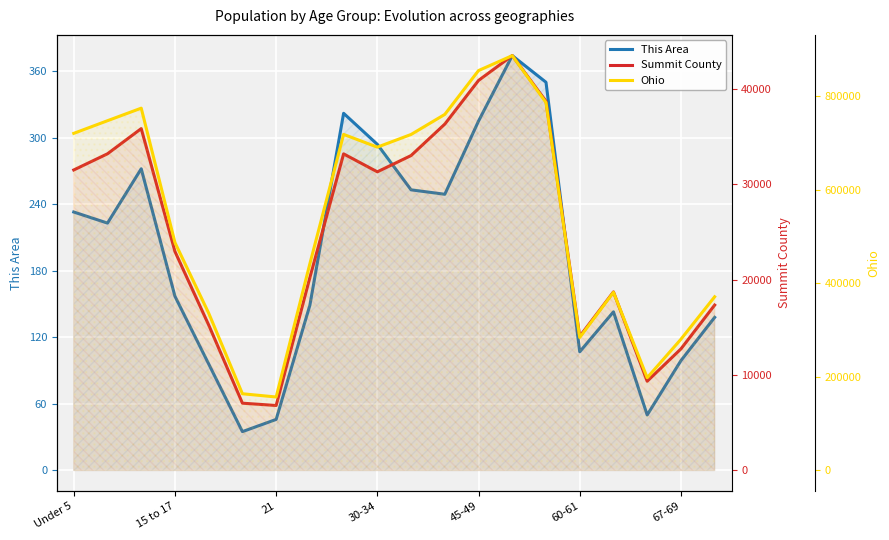

The Ohio series shows 392689 at 30-34. True or false?

False